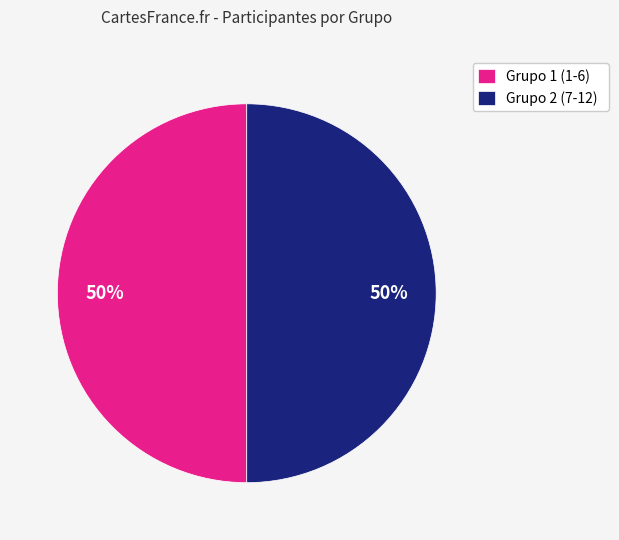

Is it true that Grupo 2 (7-12) is 50% of the pie?

True